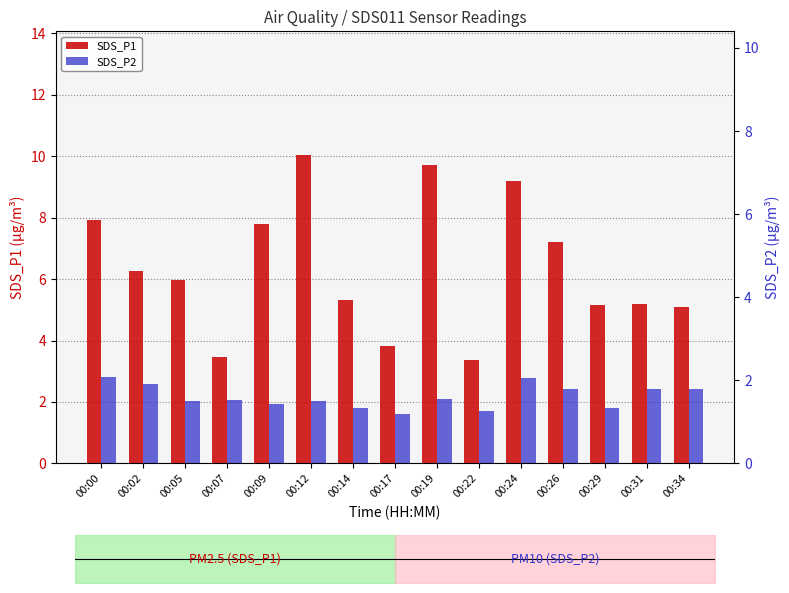

True or false: SDS_P2 has a value of 2.1 at 00:00.

True